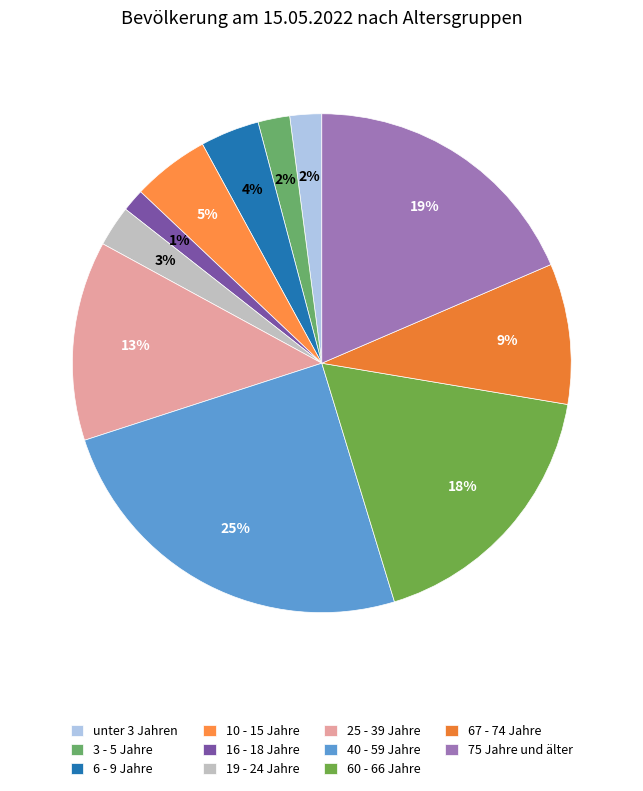

What portion of the pie excludes 19 - 24 Jahre?

97.4%